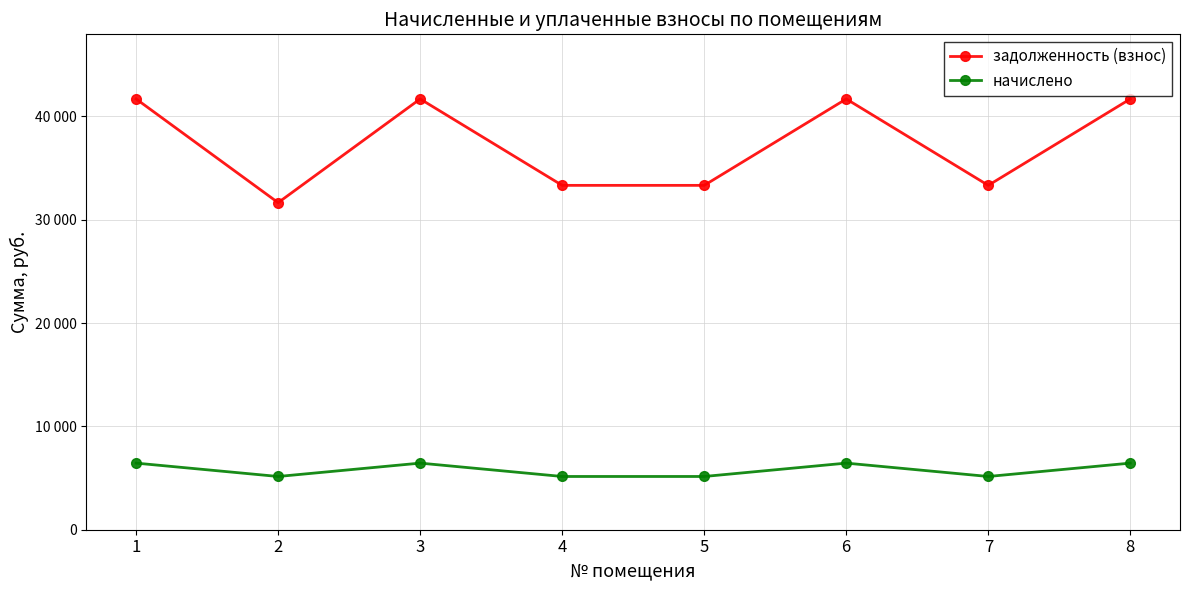

What are all the series names shown in the legend?

задолженность (взнос), начислено